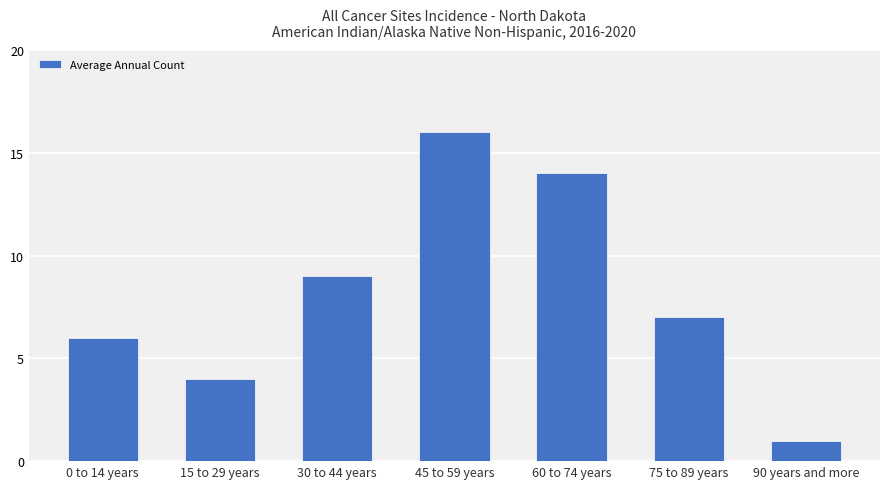

What position from the left is 90 years and more?

7